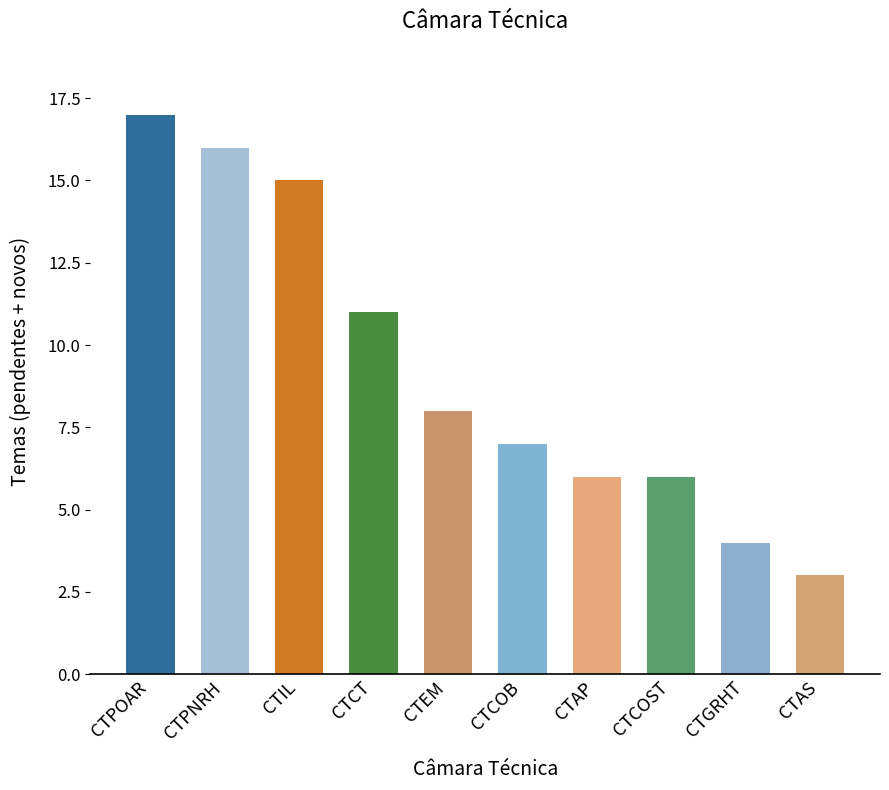

What position from the right is CTPNRH?

9